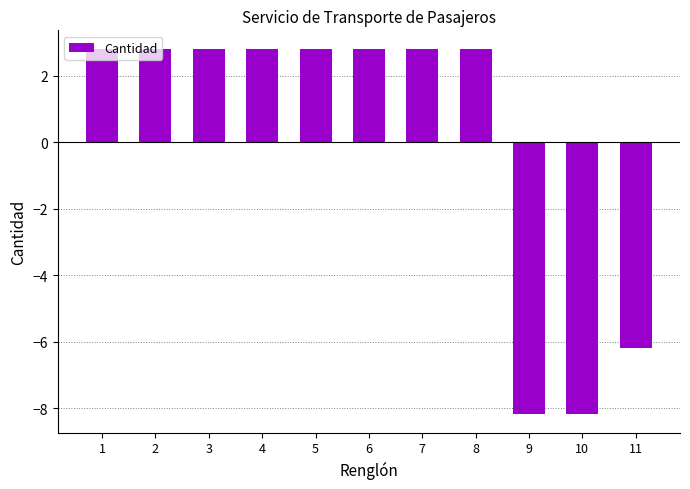

What is the sum of the values at 9 and 8?

-5.4